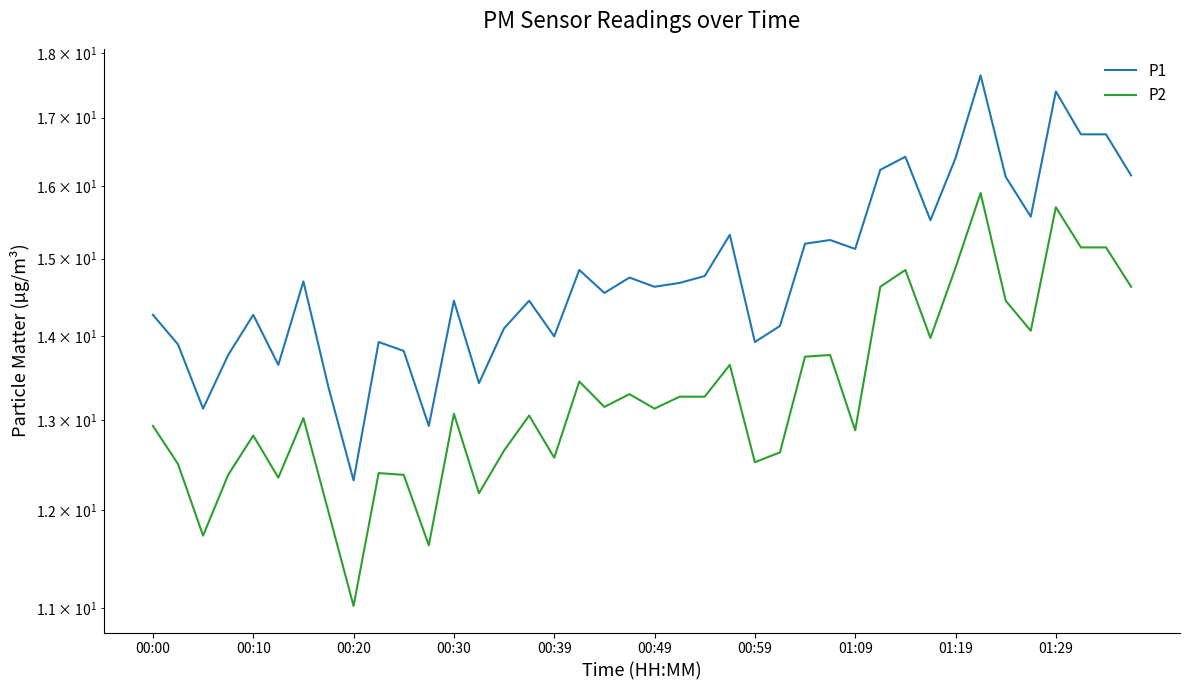

What is the difference between the P1 values at 23 and 11?

2.4